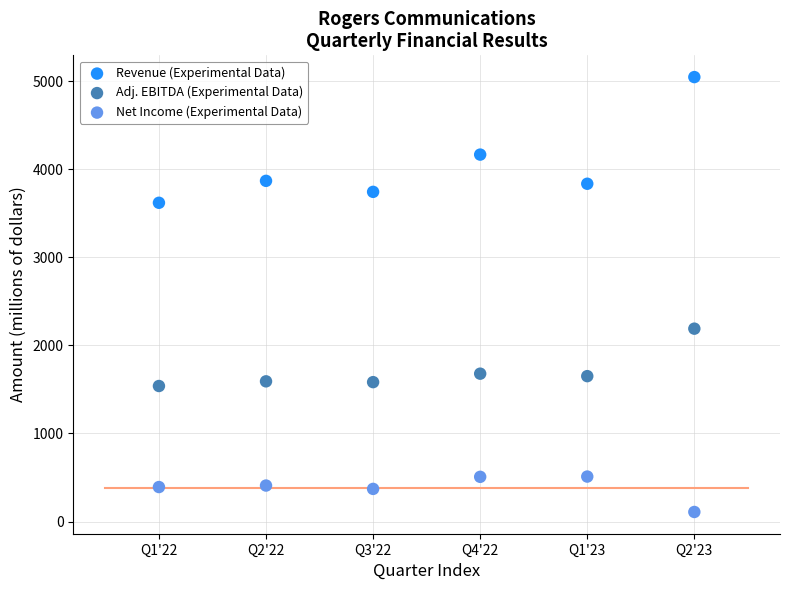

Across all data points, what is the range of X values (max minus min)?

5